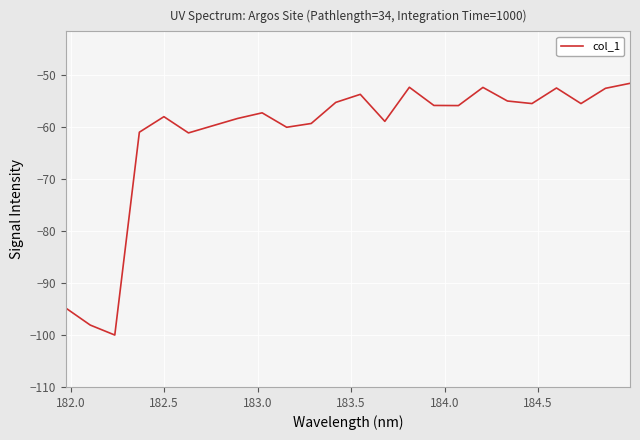

What is the difference between the maximum and minimum values?

48.5